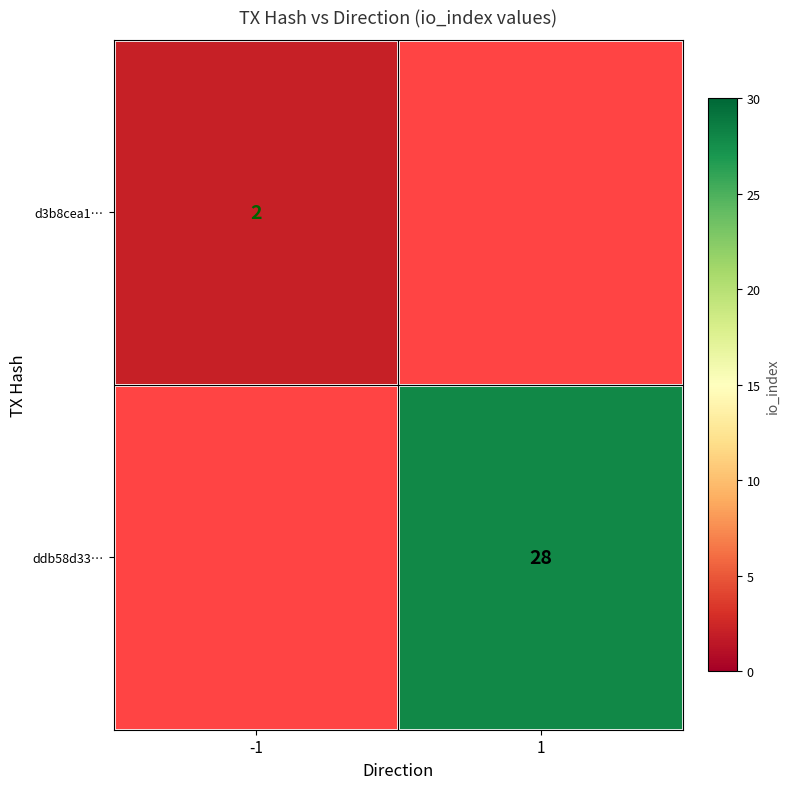

How many categories are shown in the chart?

2